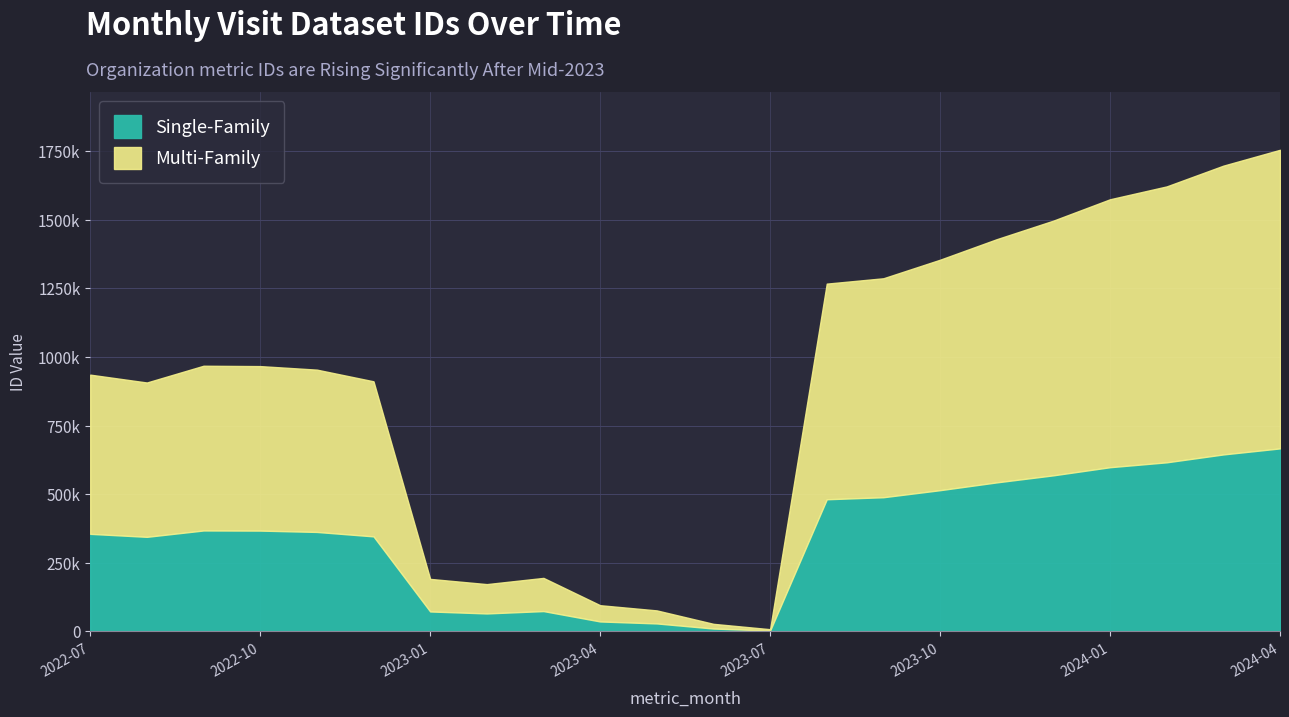

What is the approximate value at 2023-11?

1429579